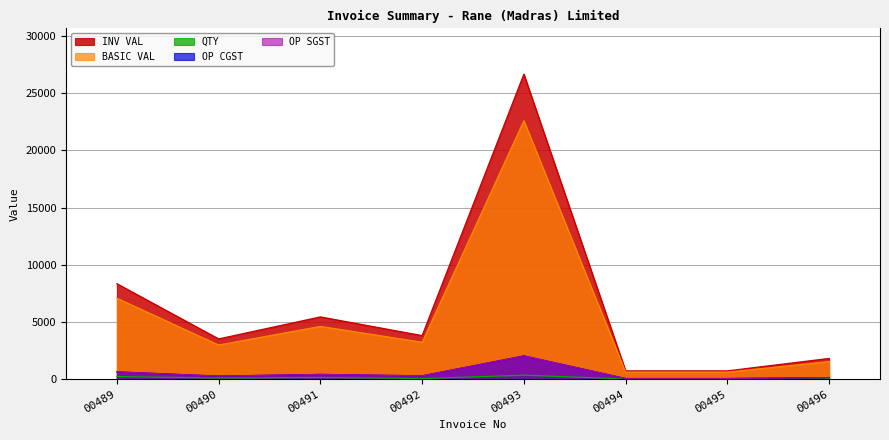

Where does the INV VAL series first go above 3808?

00489